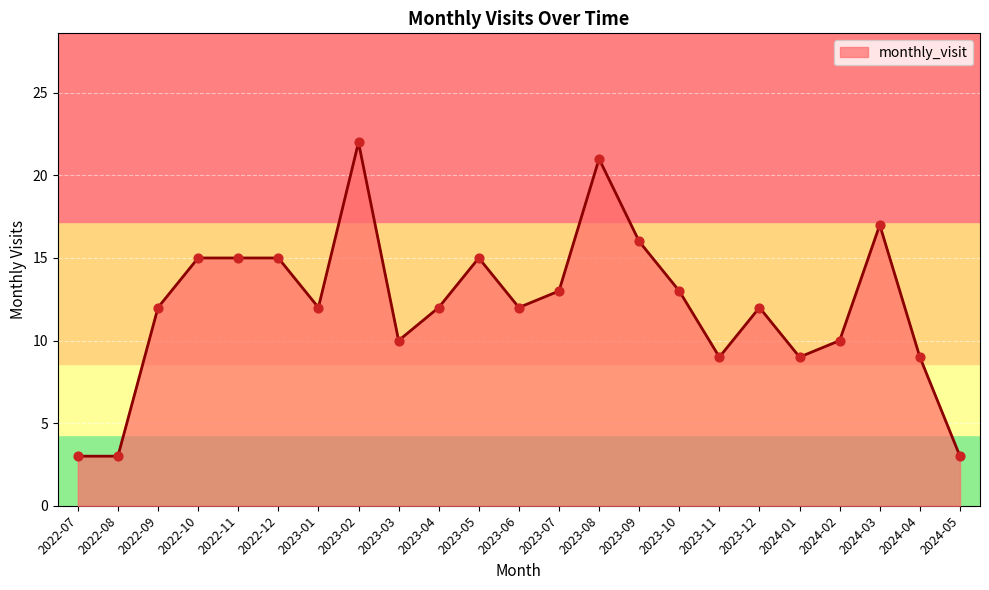

What is the change in value from 2022-12 to 2023-11?

-6